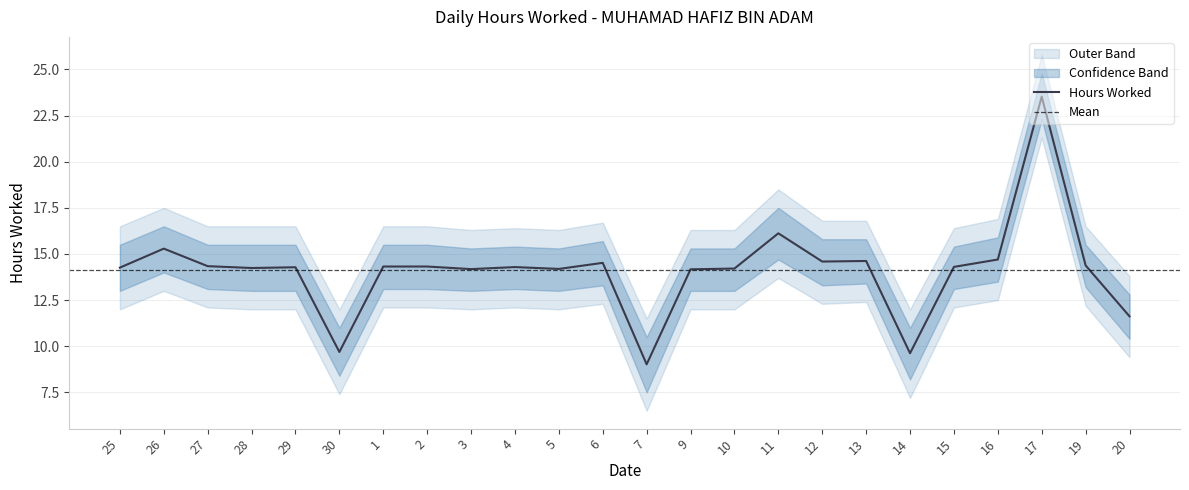

What position from the right is 9?

11